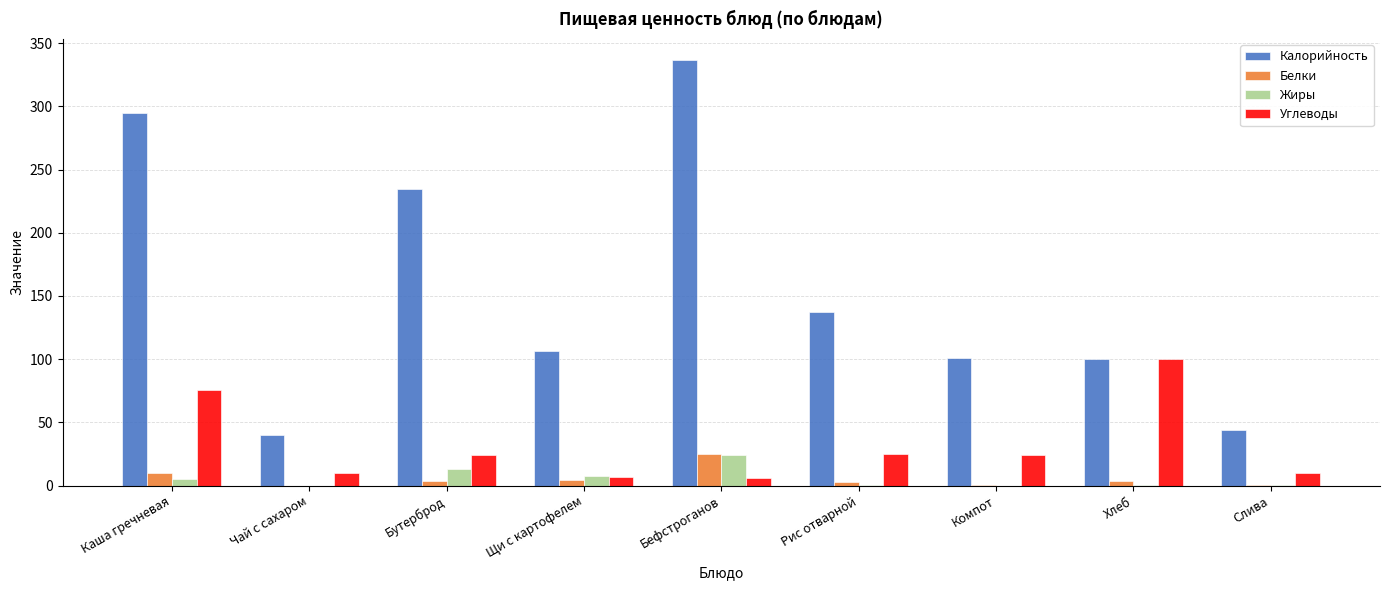

At which label does Калорийность reach its peak?

Бефстроганов